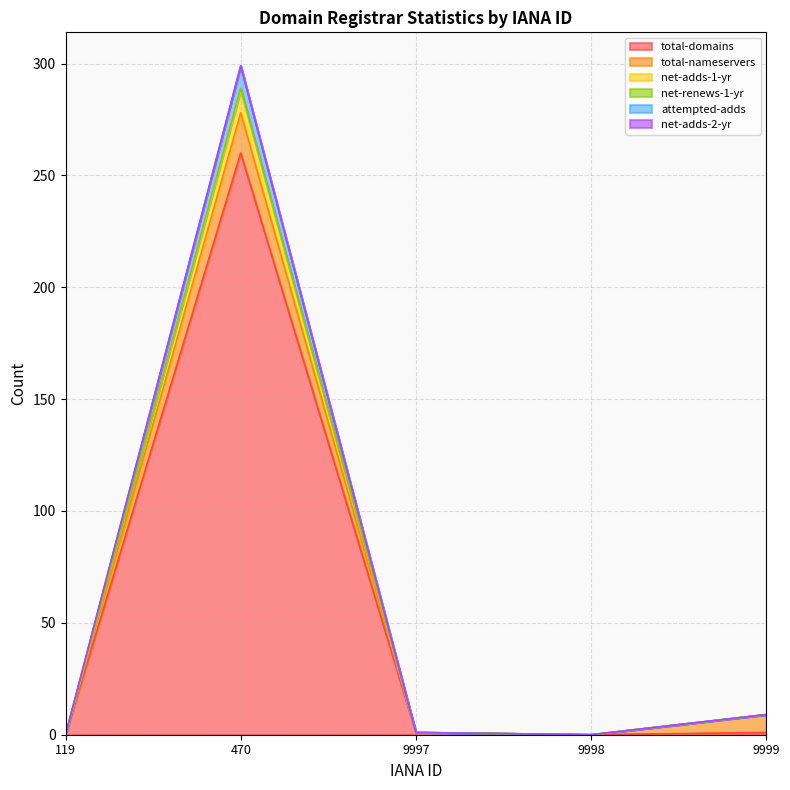

How many interior local peaks does the net-adds-1-yr series have?

1